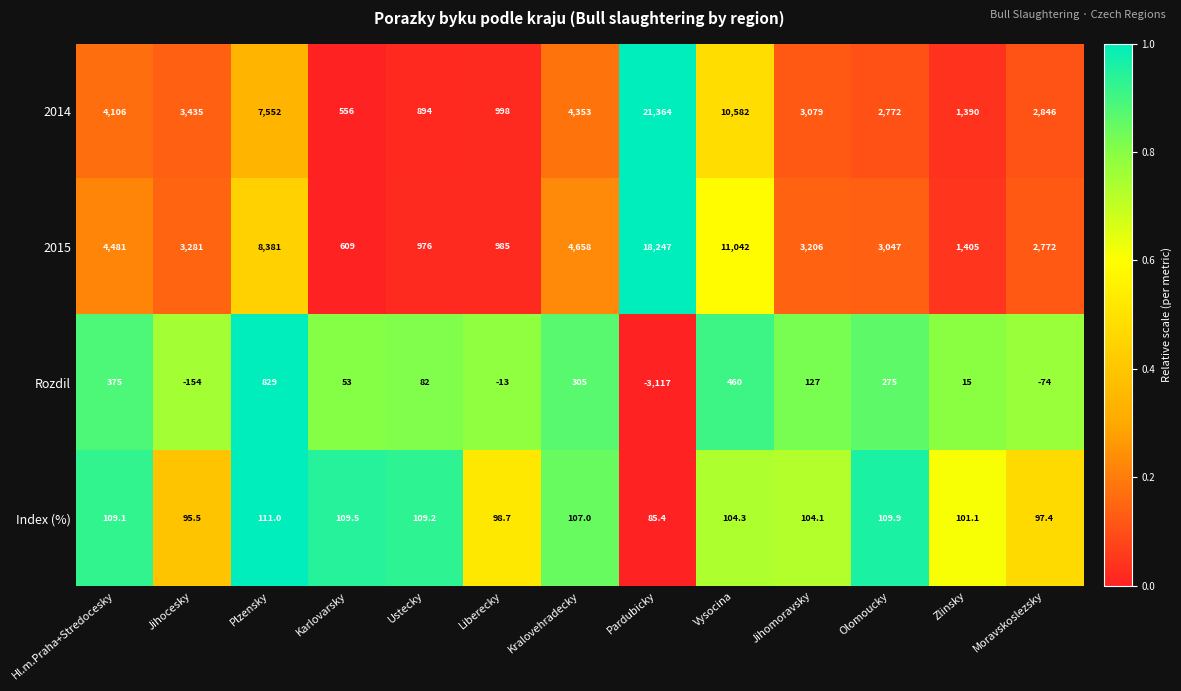

What is the sum of the 2014 values at Jihomoravsky and Ustecky?

3973.0